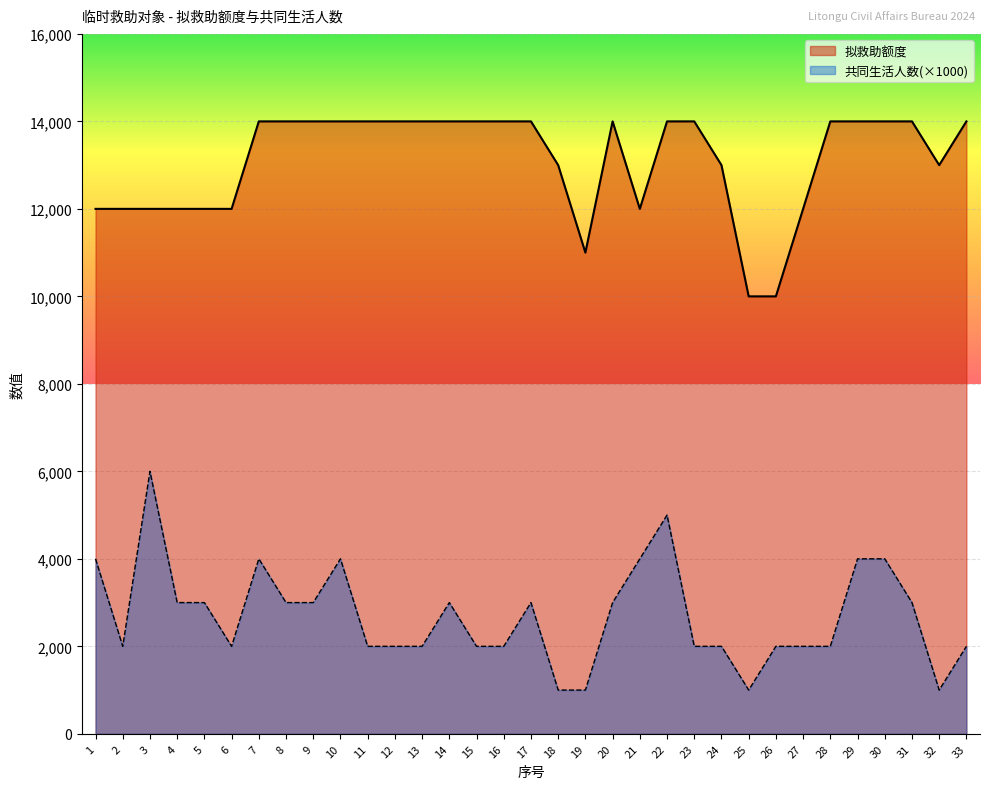

What is the approximate value of 共同生活人数(×1000)_line at 19, to the nearest 10?

1000